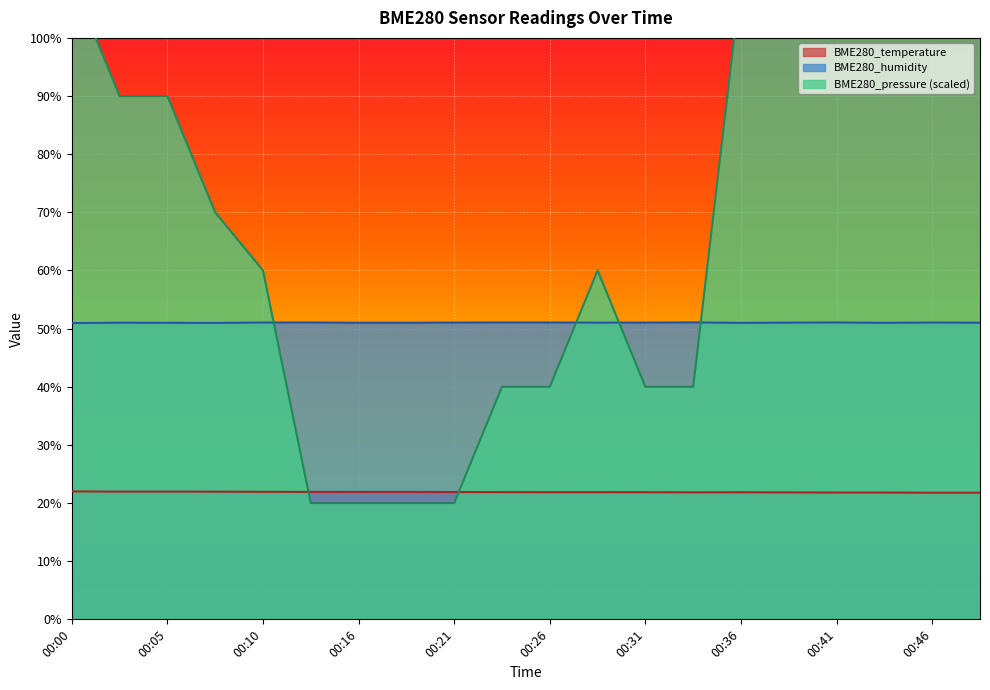

How many lines are shown in the chart?

3